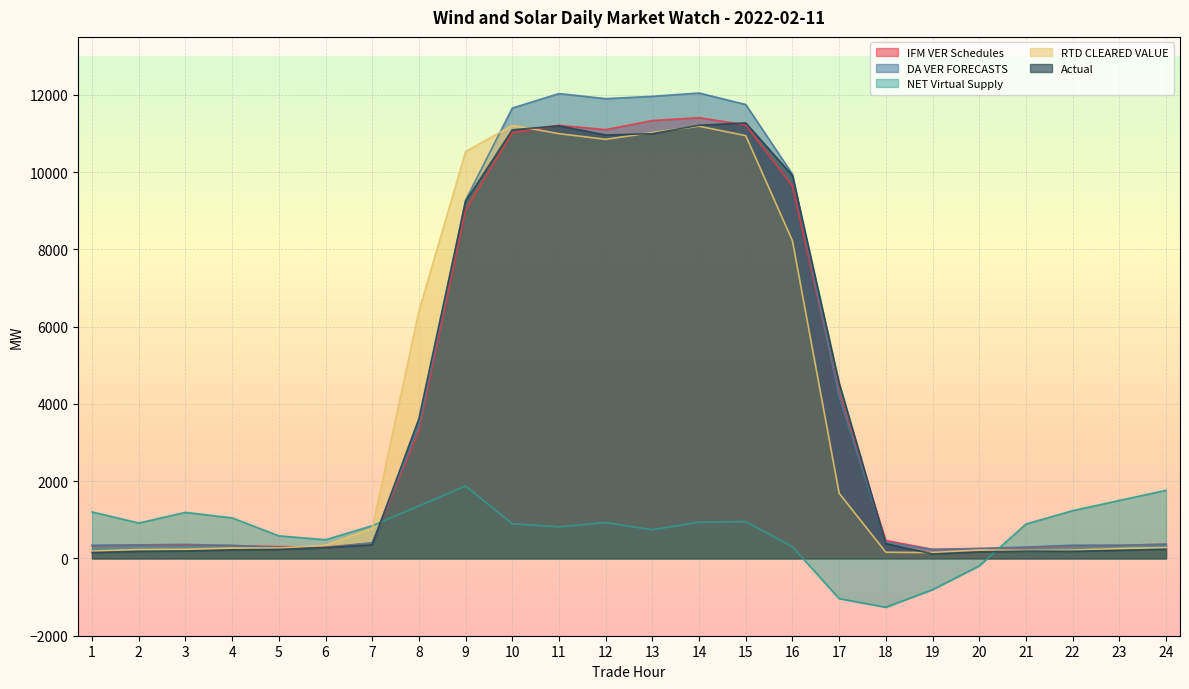

Reading left to right, extract all data points from this chart.

IFM VER Schedules: 328.8	341.1	345.7	334.1	306.6	295.4	398.6	3309.7	9013.2	11015.8	11210.9	11100.2	11334.1	11409.2	11220.4	9641.2	4268.9	466.9	235.8	254.7	283.4	329.1	341.5	368.5
DA VER FORECASTS: 342.7	351.7	363.8	338.2	283.2	279.0	404.1	3436.3	9274.5	11658.4	12033.3	11901.8	11961.7	12048.1	11749.8	9943.6	4190.1	422.1	232.0	260.2	294.4	343.3	340.5	365.7
NET Virtual Supply: 1204.6	917.7	1193.1	1049.9	585.7	484.6	847.2	1357.3	1875.2	897.2	818.8	928.4	742.4	938.8	951.8	302.3	-1040.5	-1264.1	-807.7	-193.5	890.4	1237.0	1501.5	1764.3
RTD CLEARED VALUE: 190.1	232.0	238.6	271.1	270.2	339.2	779.6	6401.9	10533.0	11210.0	10995.7	10848.6	11024.8	11188.2	10943.7	8221.2	1687.2	160.9	152.0	219.2	206.1	214.5	258.5	280.3
Actual: 154.1	186.6	193.8	223.6	235.1	278.9	353.6	3620.5	9248.0	11095.5	11197.9	10962.2	10994.4	11213.3	11273.5	9909.2	4539.2	382.5	117.8	171.9	190.2	185.8	212.5	240.8